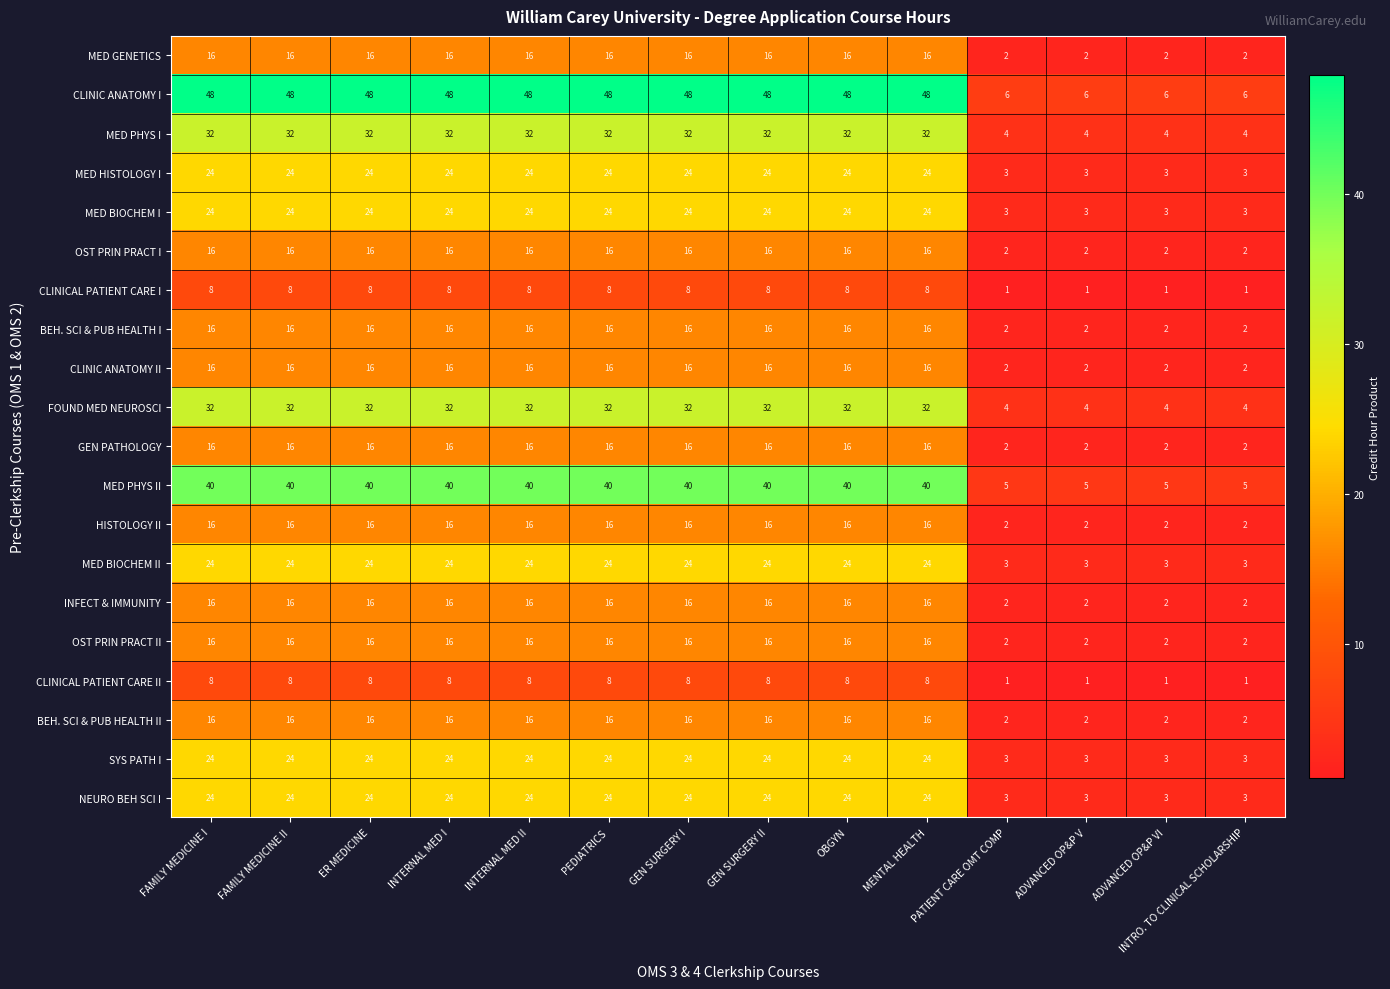

Is it true that CLINIC ANATOMY II equals 10 at GEN SURGERY I?

False